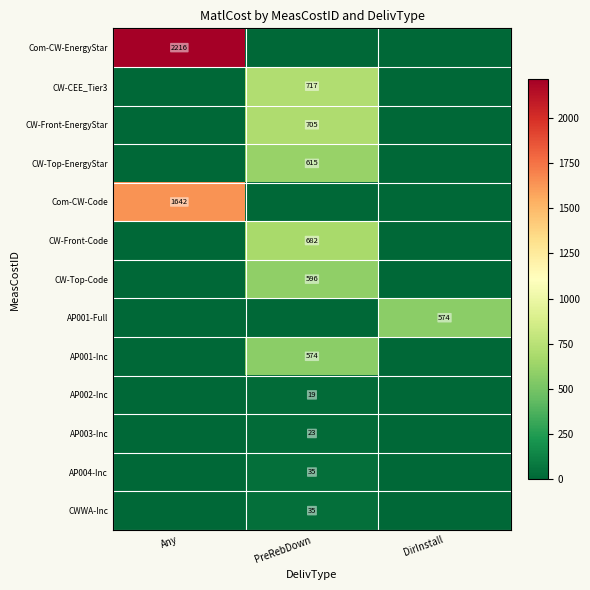

Which has a higher value, DirInstall or PreRebDown?

DirInstall